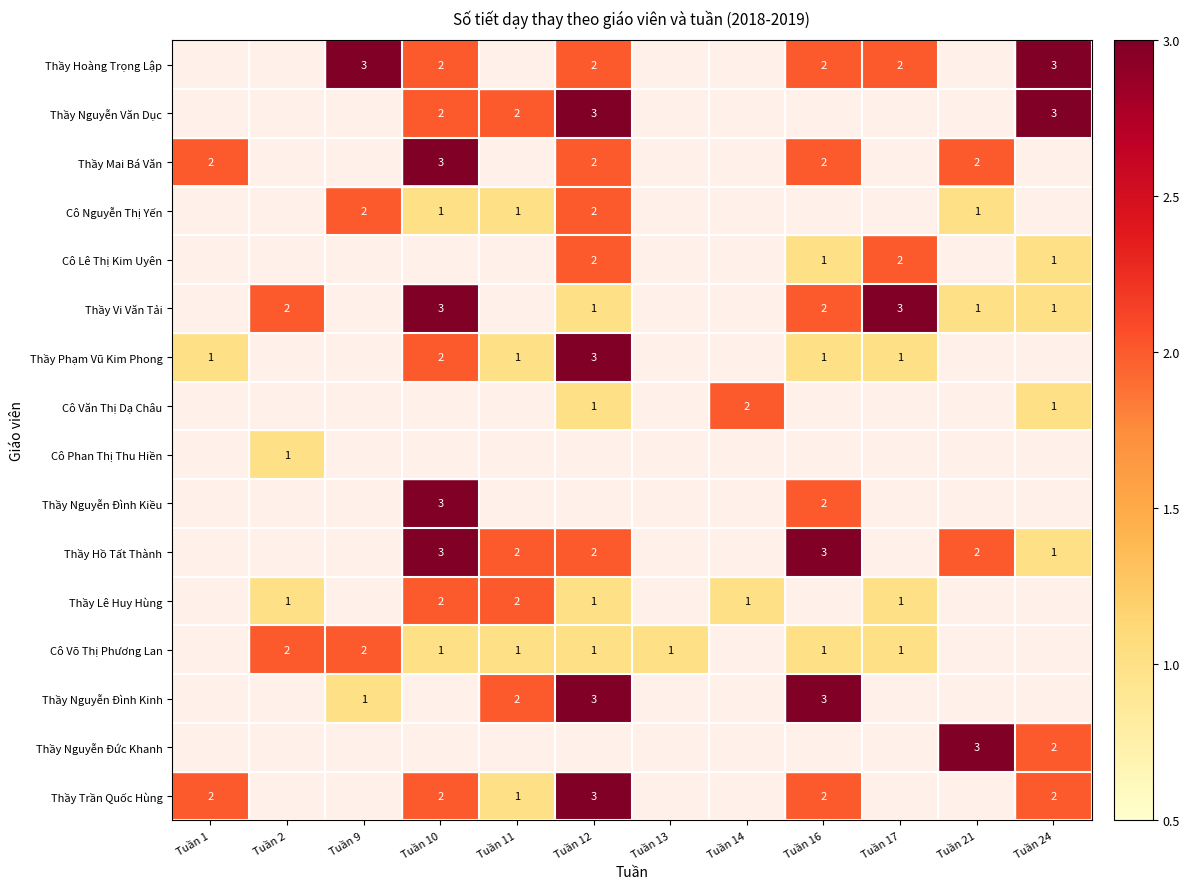

Is it true that Thầy Nguyễn Đức Khanh equals 3 at Tuần 21?

True